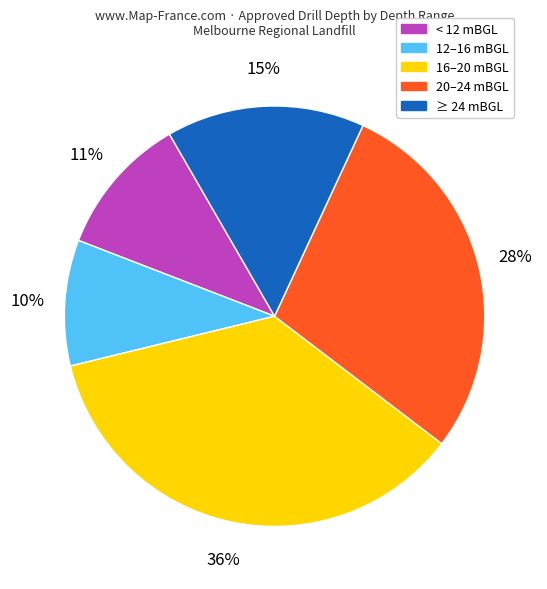

Does any single category account for the majority?

No